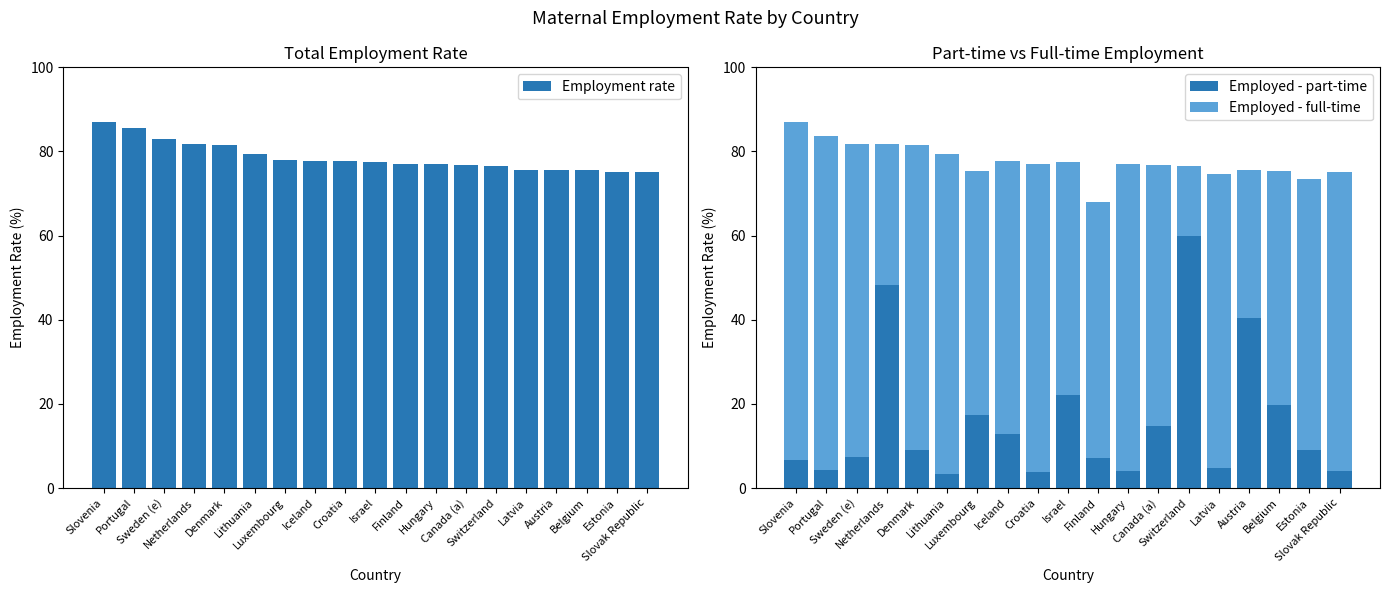

Are the bars horizontal?

No